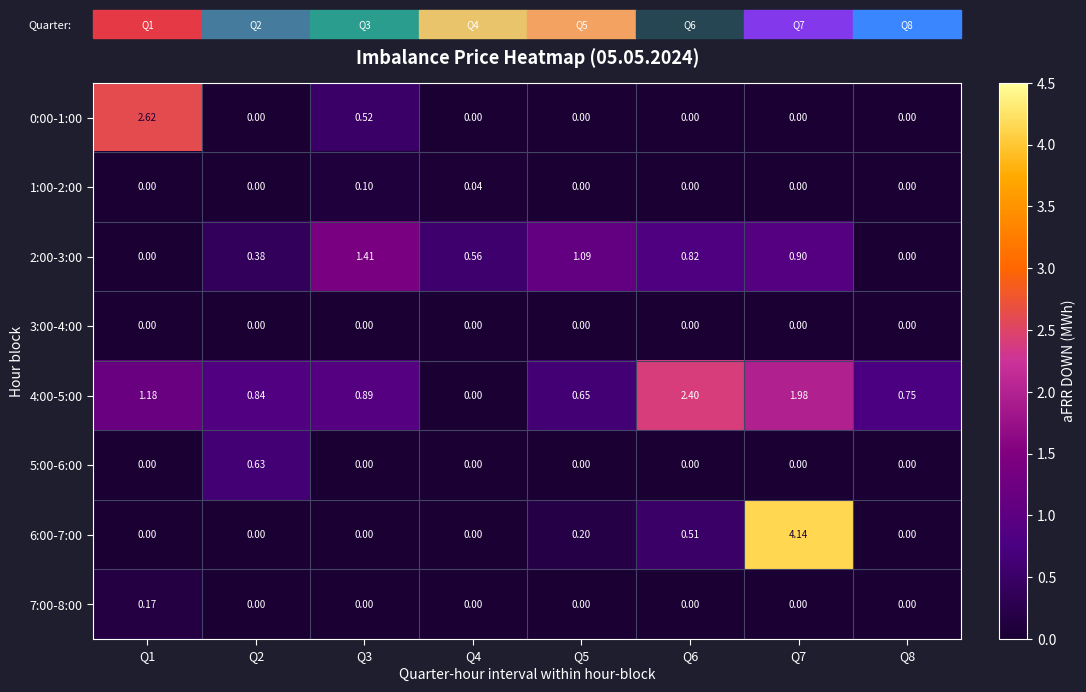

Which series has the widest spread of values?

6:00-7:00